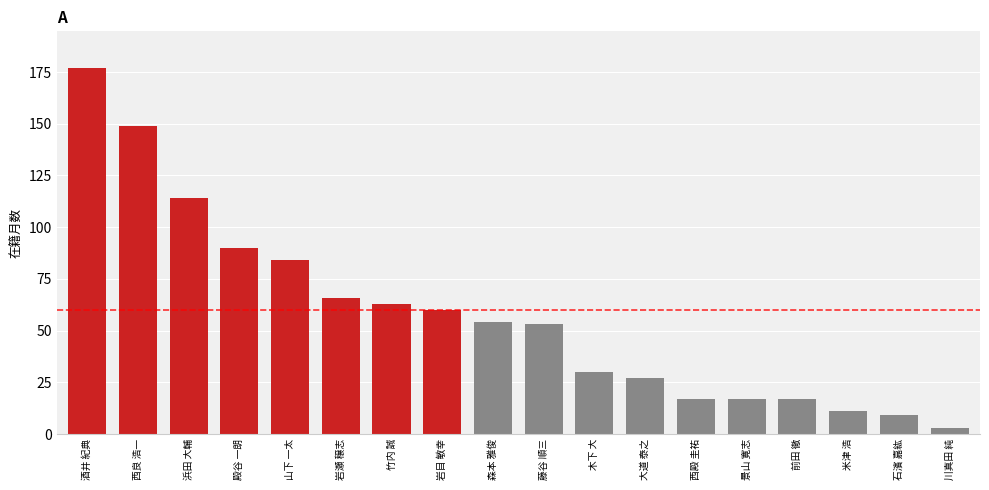

What is the label of the 5th bar from the left?

山下 一太